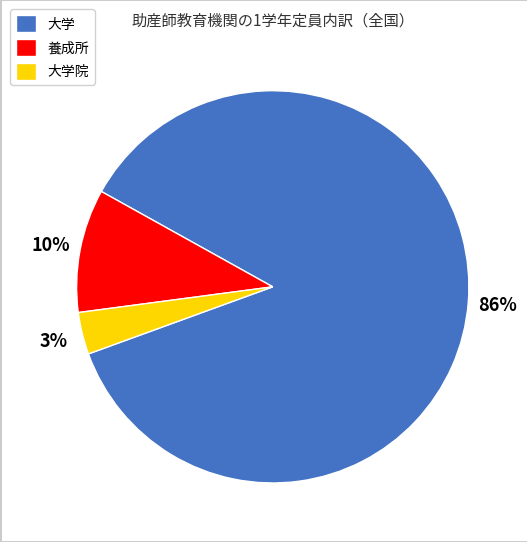

Is the sum of 大学院 and 養成所 greater than half?

No